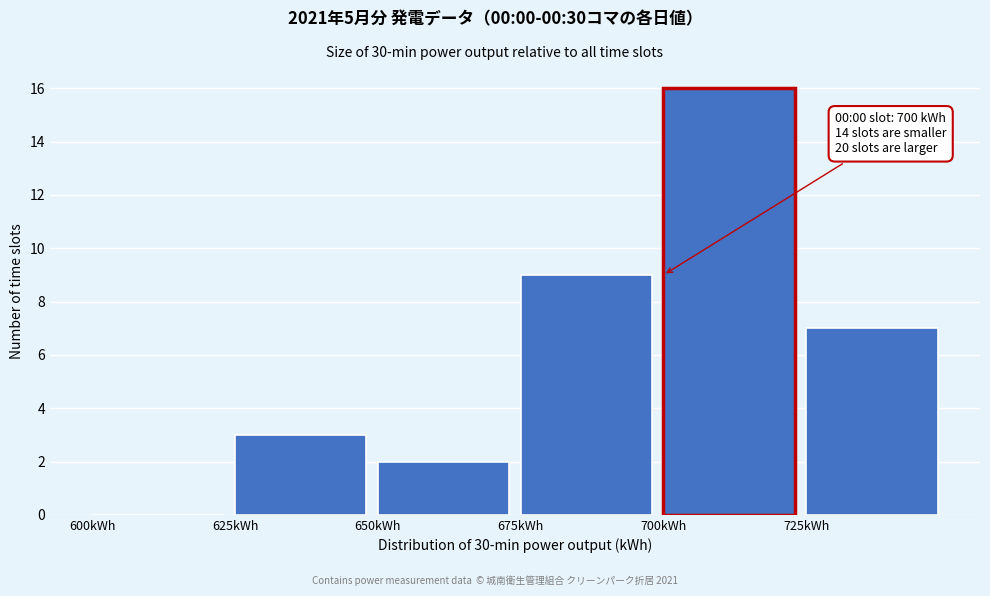

Which range on the x-axis has the tallest bar?

700 to 725